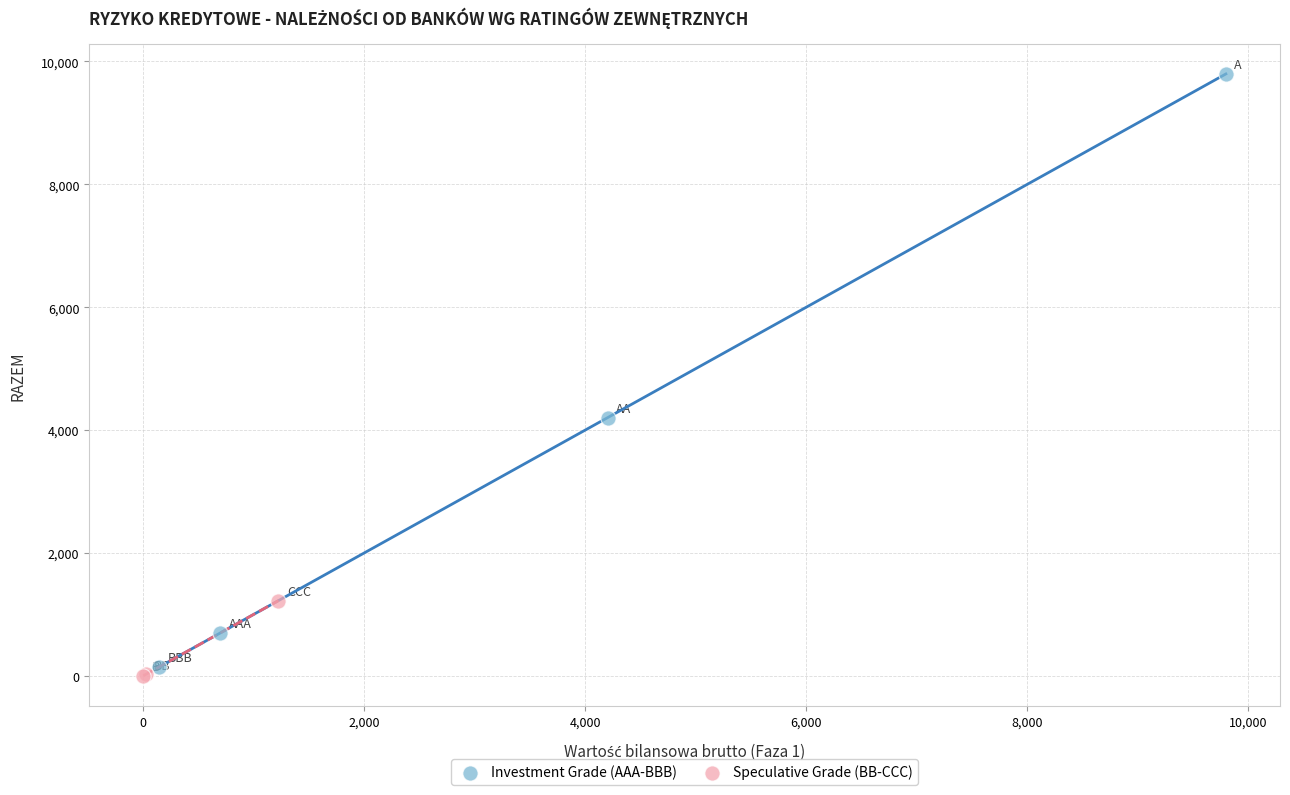

Which series has the widest spread of Y values?

Investment Grade (AAA-BBB)